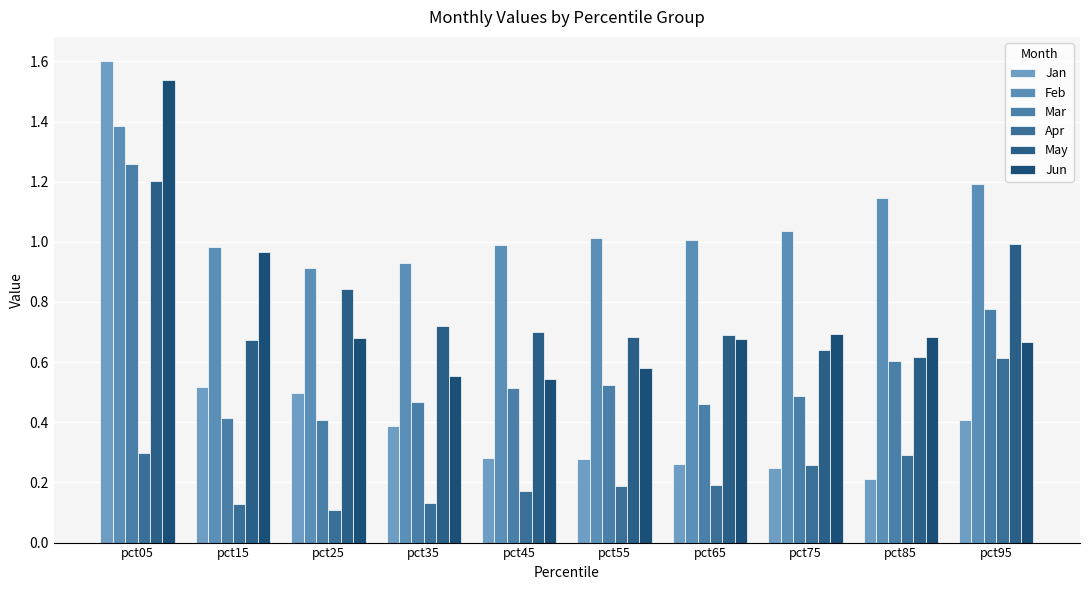

Rank the series by their maximum value, from lowest to highest.

Apr, May, Mar, Feb, Jun, Jan